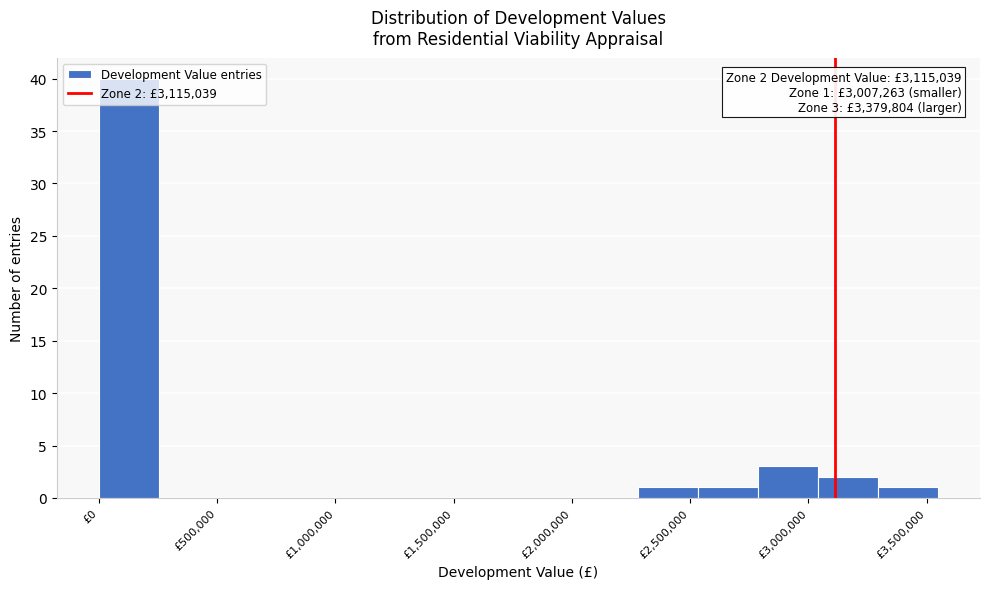

Which range on the x-axis has the tallest bar?

0 to 250000